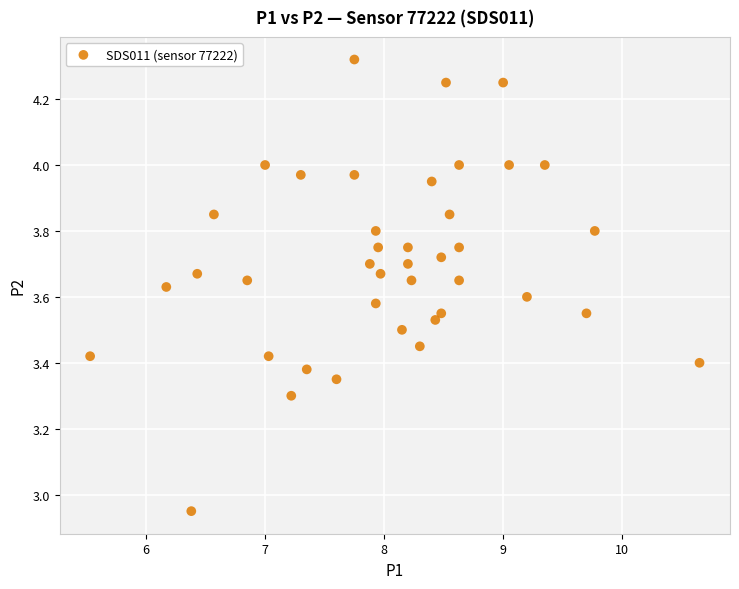

What is the range of X values (max minus min)?

5.1